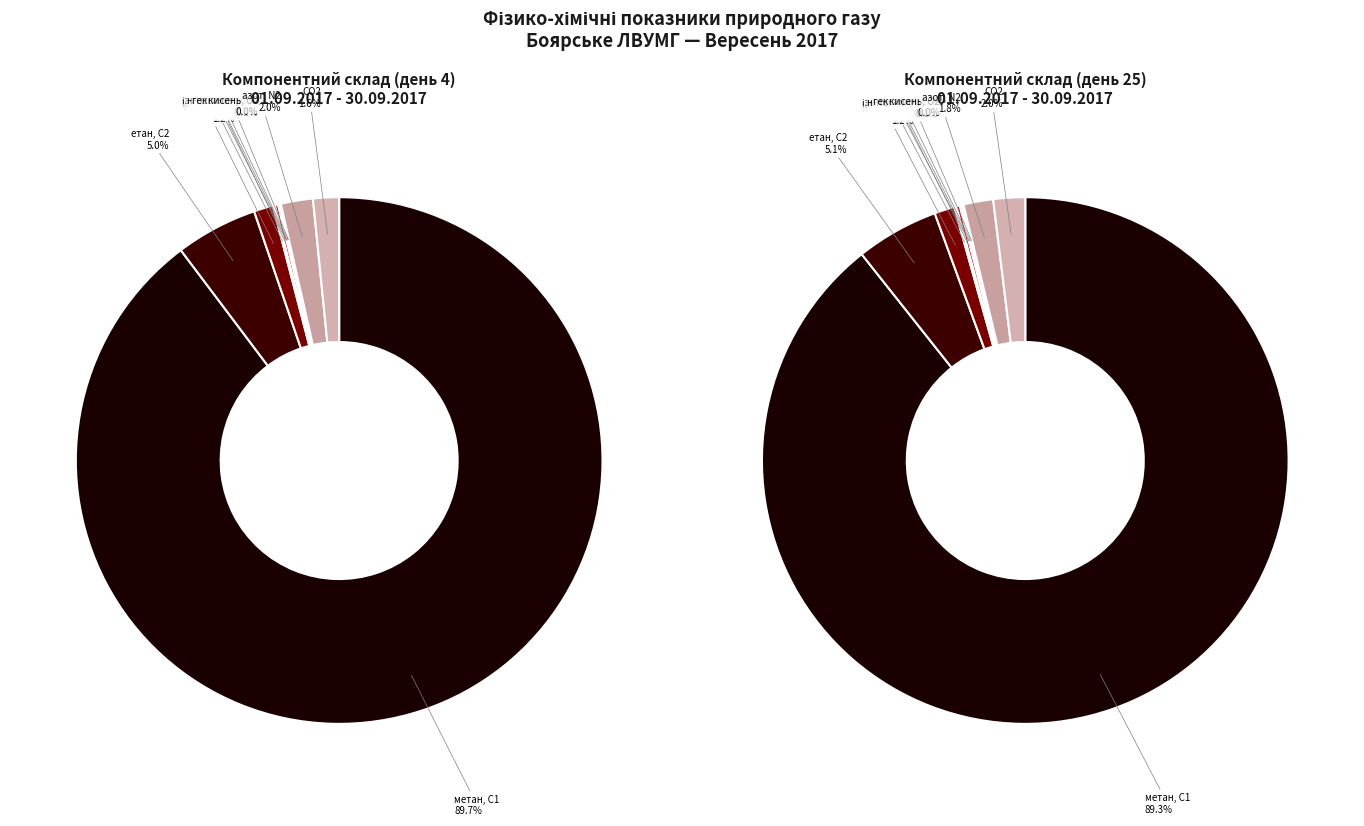

To the nearest percent, what is the combined percentage of 22 and 12?

7%